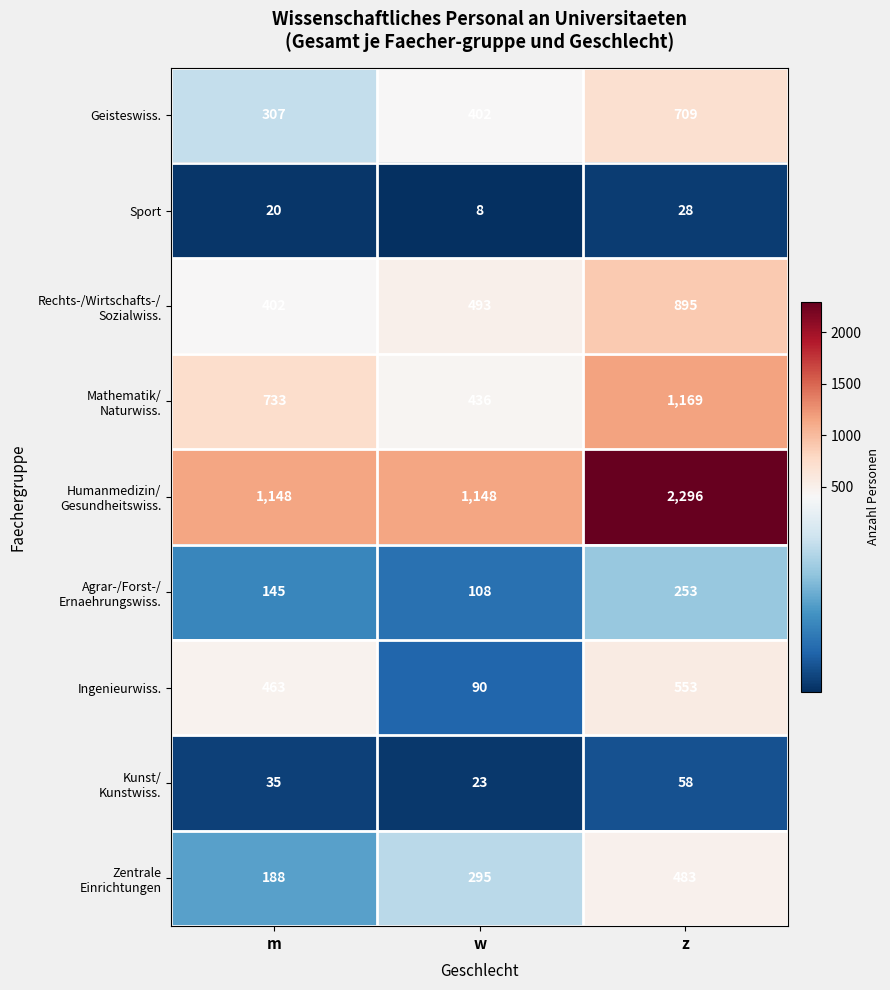

Count the Geisteswiss. values in the range 307 to 709.

3